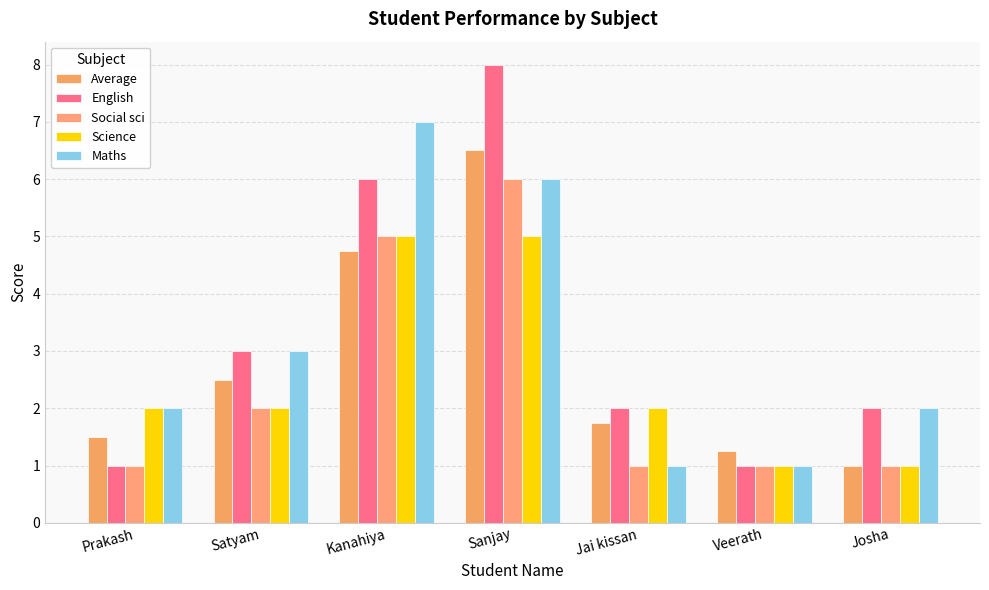

Which category has the lowest value across all series?

Josha